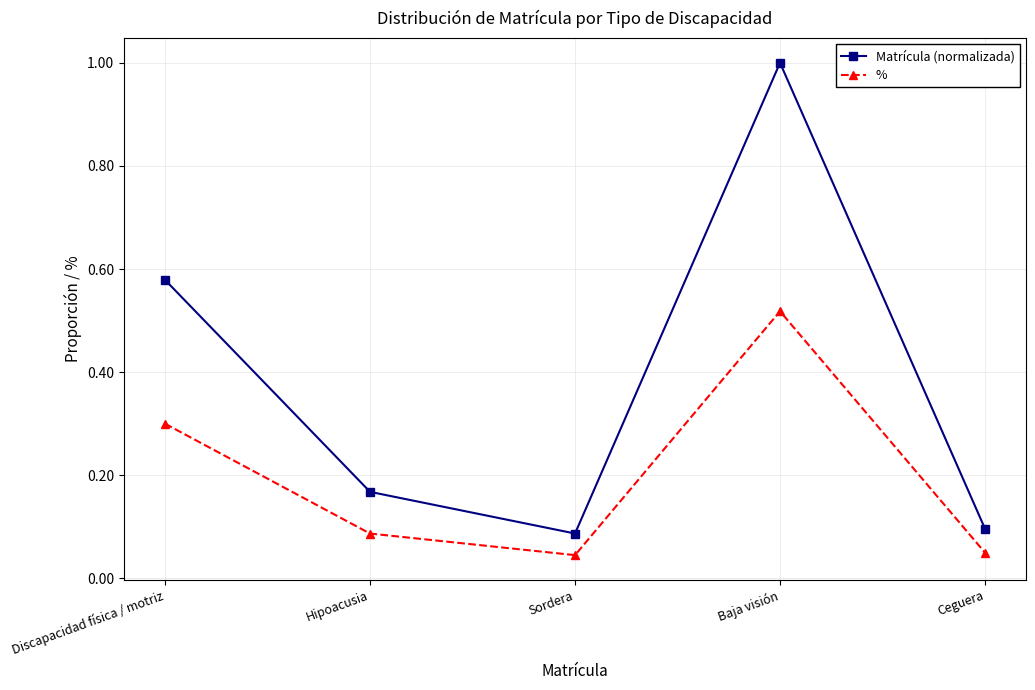

True or false: Matrícula (normalizada) and % cross at least once.

False